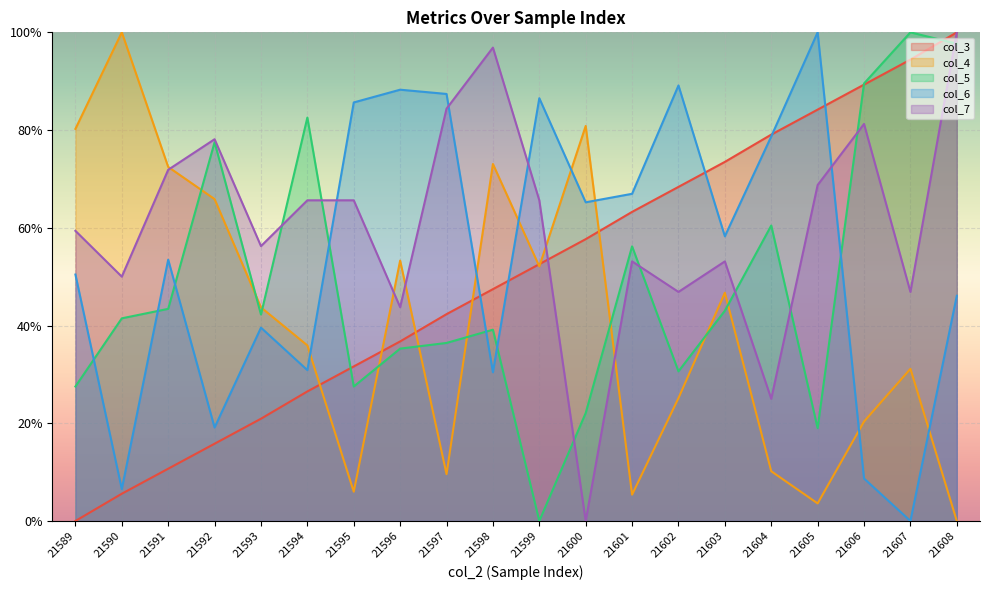

What is the highest value of the col_4 series?

100.0